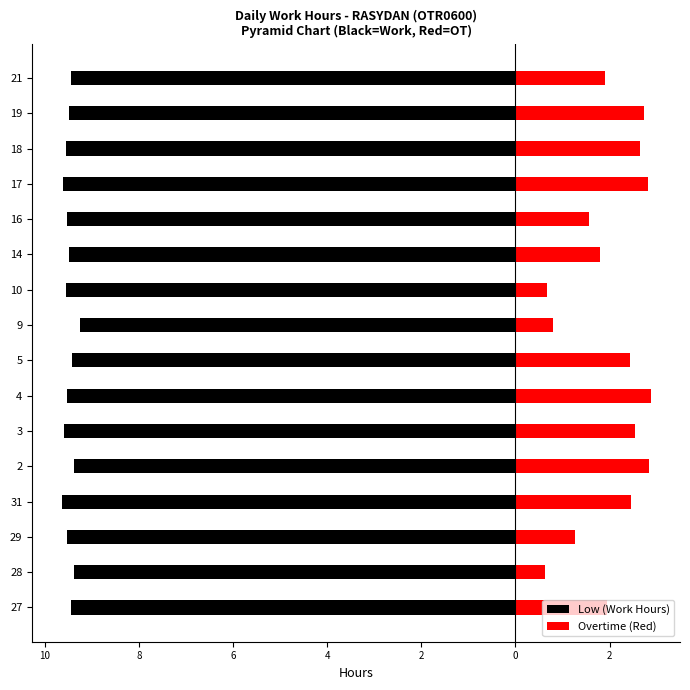

Is it true that Low (Work Hours) equals -4.1 at 4?

False